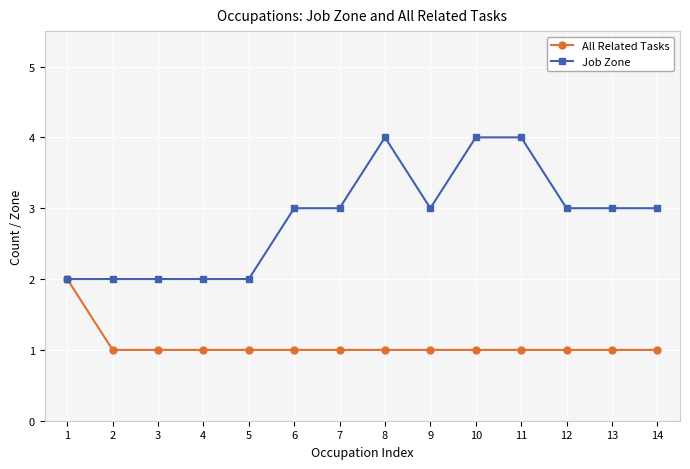

Which series has the largest range (max minus min)?

Job Zone